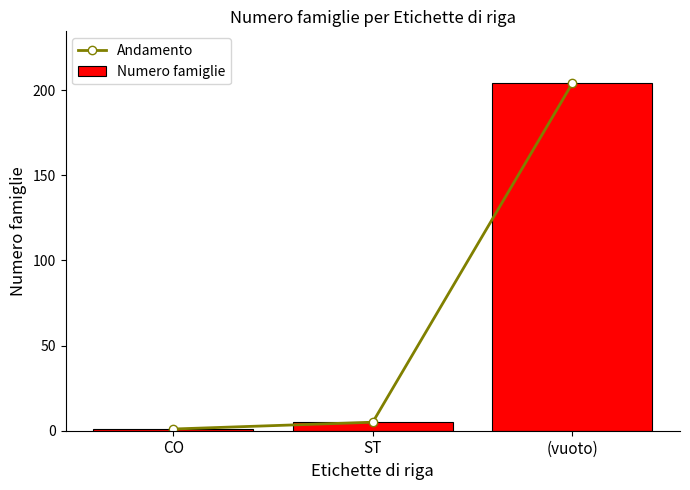

Reading left to right, what are all the values shown in this chart?

Andamento: 1	5	204
Numero famiglie: 1	5	204